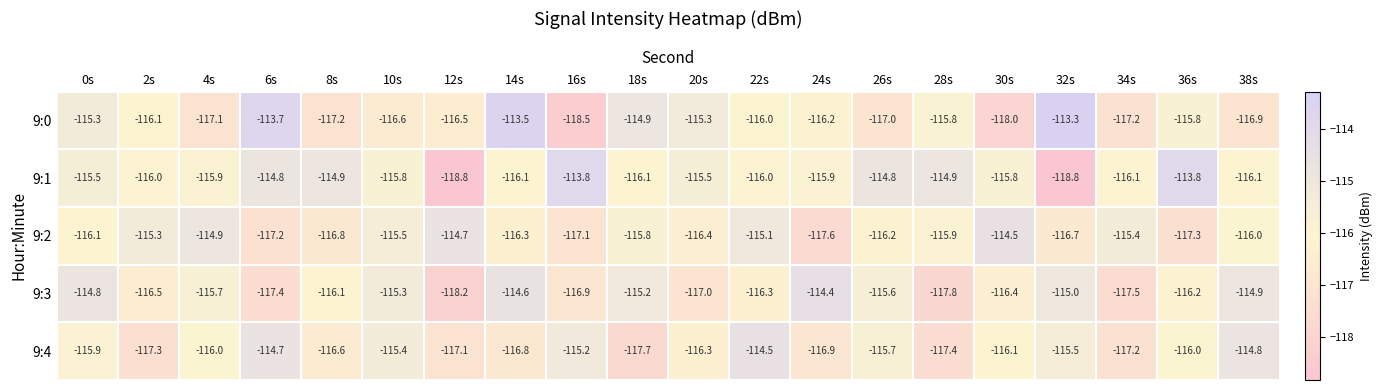

What value does the 9:0 series have at 0s?

-115.3